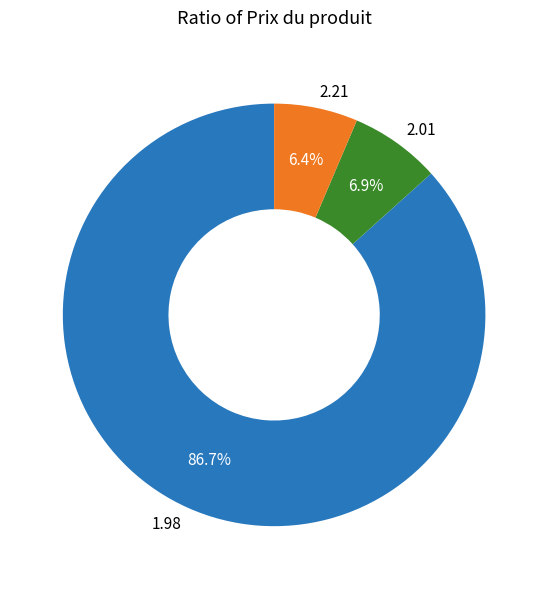

Is there any slice that represents more than half of the pie?

Yes